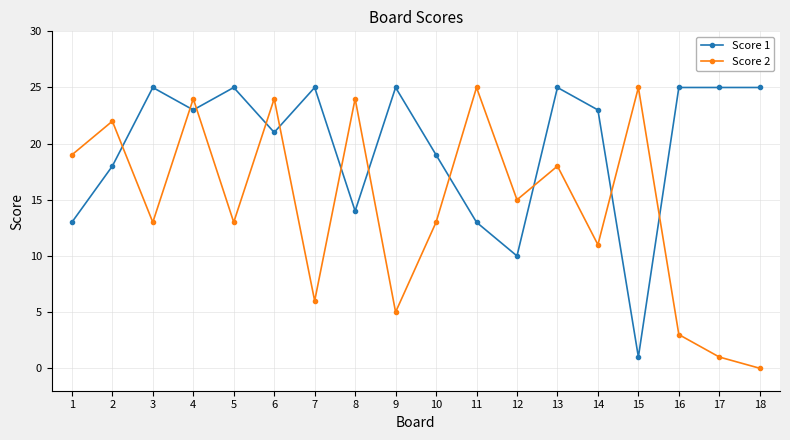

What is the total value across all series at 16?

28